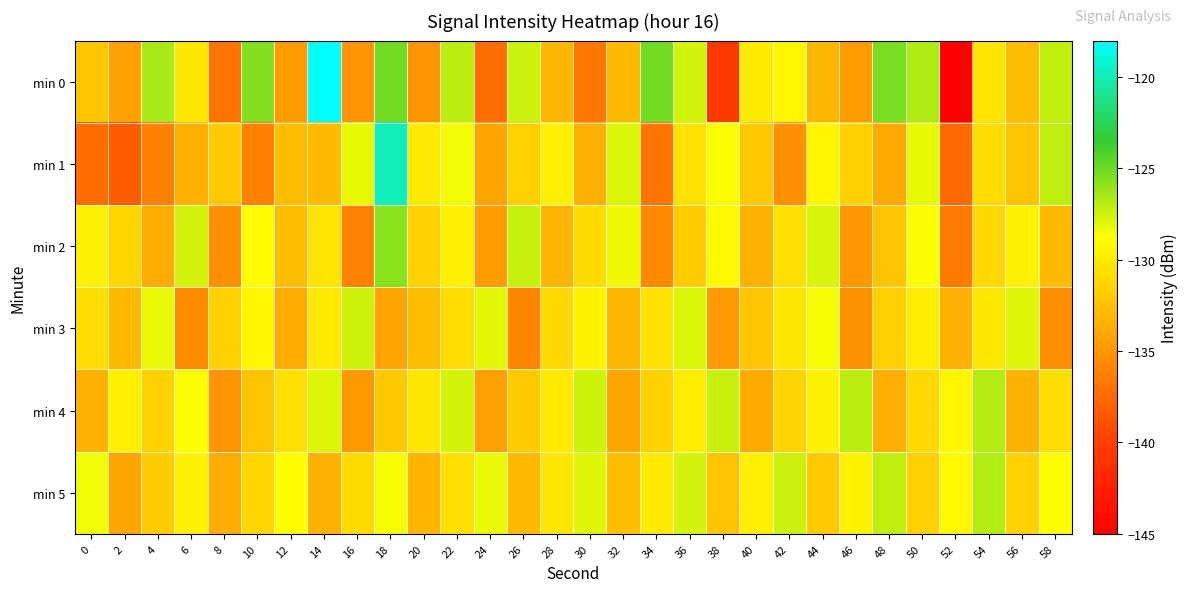

Reading left to right, what are all the values shown in this chart?

min 0: 0=-132.2	2=-134.4	4=-126.6	6=-130.1	8=-137.0	10=-125.5	12=-134.6	14=-118.0	16=-135.1	18=-125.2	20=-135.0	22=-127.0	24=-137.2	26=-127.5	28=-133.1	30=-136.7	32=-132.9	34=-125.1	36=-127.6	38=-140.4	40=-130.0	42=-129.4	44=-133.2	46=-134.6	48=-125.4	50=-126.7	52=-145.5	54=-130.3	56=-132.7	58=-127.3
min 1: 0=-137.4	2=-138.2	4=-136.2	6=-133.4	8=-132.0	10=-136.2	12=-132.8	14=-132.8	16=-128.2	18=-119.8	20=-130.0	22=-128.5	24=-134.2	26=-131.7	28=-129.8	30=-133.5	32=-127.9	34=-136.8	36=-130.5	38=-128.7	40=-132.1	42=-135.4	44=-129.3	46=-131.6	48=-133.9	50=-128.2	52=-137.5	54=-130.8	56=-132.4	58=-127.1
min 2: 0=-129.5	2=-131.2	4=-133.8	6=-127.6	8=-135.3	10=-128.9	12=-132.7	14=-130.4	16=-136.1	18=-125.8	20=-131.5	22=-129.7	24=-134.6	26=-127.3	28=-133.2	30=-130.9	32=-128.4	34=-135.7	36=-131.8	38=-129.1	40=-133.4	42=-130.6	44=-127.8	46=-134.9	48=-132.3	50=-128.7	52=-136.5	54=-131.1	56=-129.6	58=-132.8
min 3: 0=-130.7	2=-132.9	4=-128.3	6=-135.6	8=-131.4	10=-129.2	12=-133.7	14=-130.1	16=-127.5	18=-134.3	20=-132.6	22=-130.8	24=-128.1	26=-135.9	28=-131.0	30=-129.4	32=-133.1	34=-130.5	36=-127.9	38=-134.7	40=-132.2	42=-130.3	44=-128.6	46=-135.2	48=-131.7	50=-129.9	52=-133.5	54=-130.2	56=-128.0	58=-135.4
min 4: 0=-133.3	2=-129.8	4=-131.5	6=-128.7	8=-135.0	10=-132.4	12=-130.6	14=-128.0	16=-134.8	18=-132.1	20=-130.3	22=-127.7	24=-134.5	26=-131.9	28=-130.1	30=-127.5	32=-134.2	34=-131.6	36=-129.9	38=-127.3	40=-133.9	42=-131.3	44=-129.6	46=-127.0	48=-133.6	50=-131.0	52=-129.3	54=-126.8	56=-133.3	58=-130.7
min 5: 0=-128.5	2=-134.1	4=-131.8	6=-129.5	8=-133.8	10=-131.2	12=-128.9	14=-133.5	16=-130.9	18=-128.6	20=-133.2	22=-130.6	24=-128.3	26=-132.9	28=-130.3	30=-128.0	32=-132.6	34=-130.0	36=-127.7	38=-132.3	40=-129.7	42=-127.4	44=-132.0	46=-129.4	48=-127.1	50=-131.7	52=-129.1	54=-126.8	56=-131.4	58=-128.8